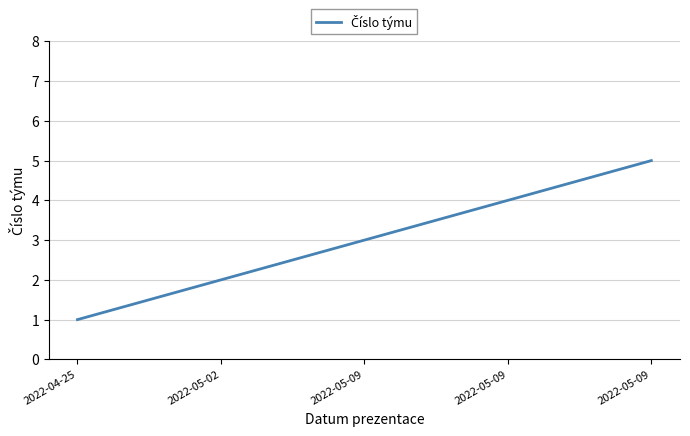

Count the number of categories in the chart.

5